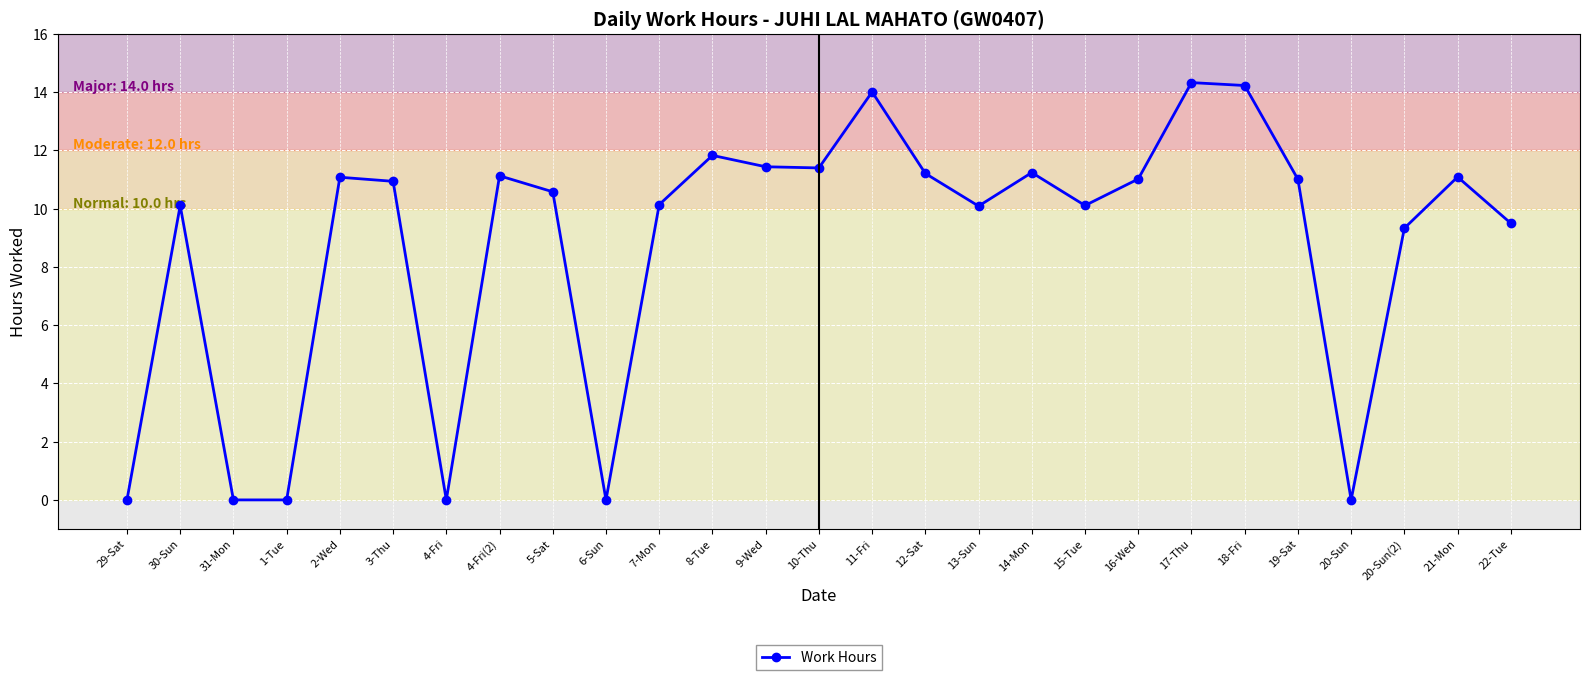

What is the greatest value displayed?

14.3